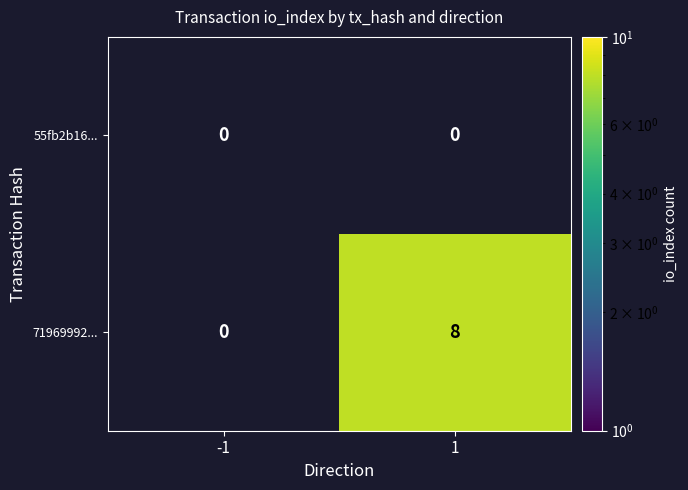

What is the difference between the maximum and minimum values in the 71969992... series?

8